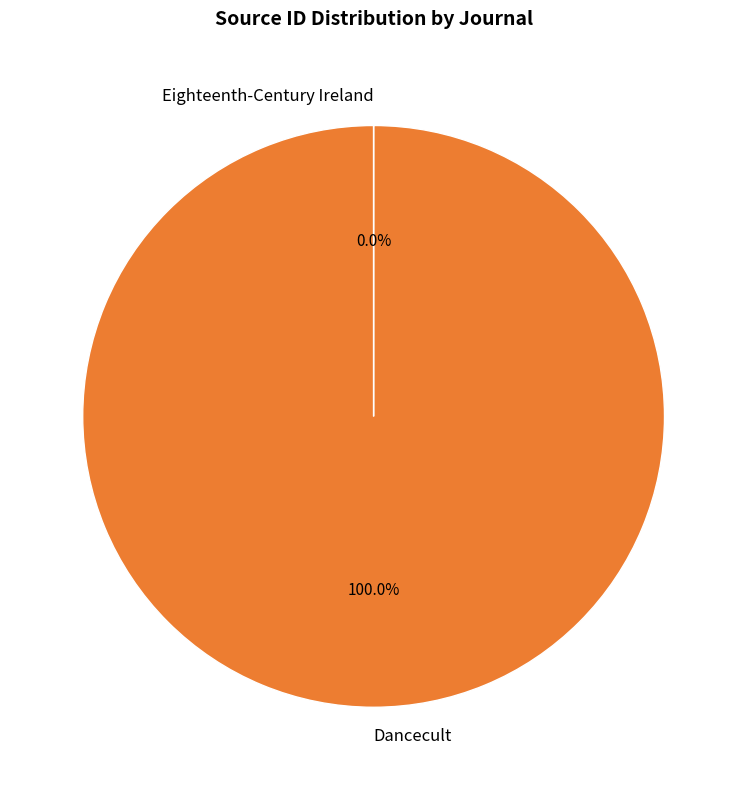

What is the largest slice in the pie chart?

Dancecult